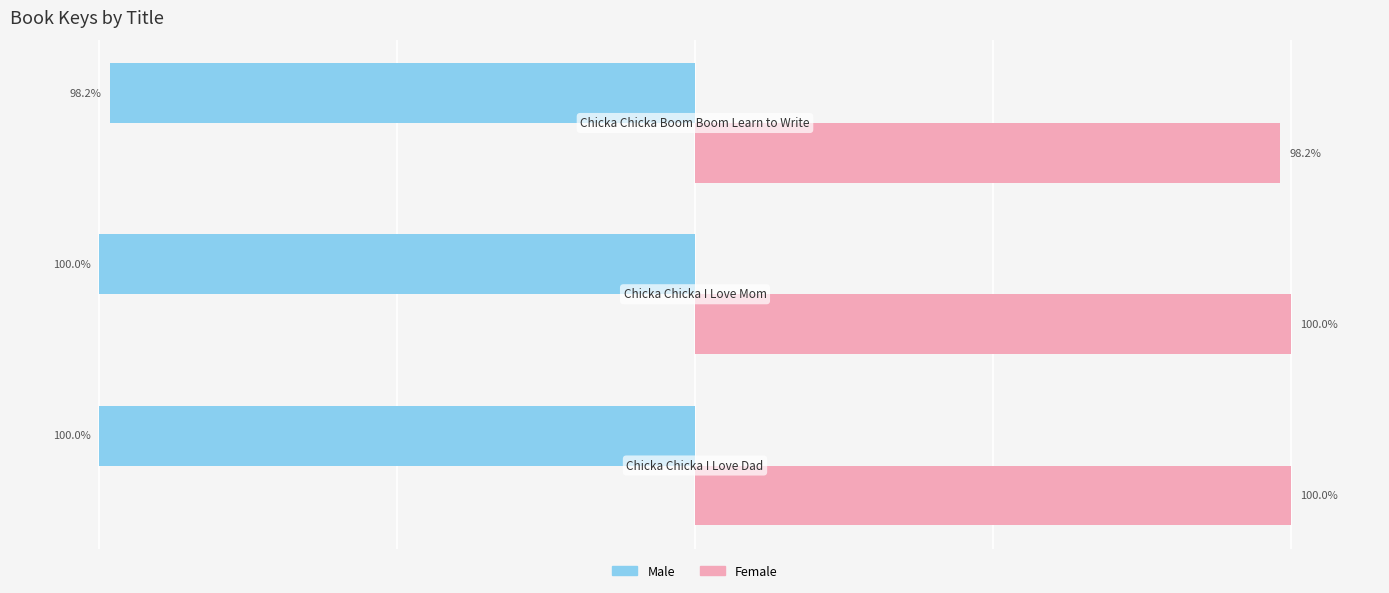

Rank the series by their maximum value, from highest to lowest.

Female, Male